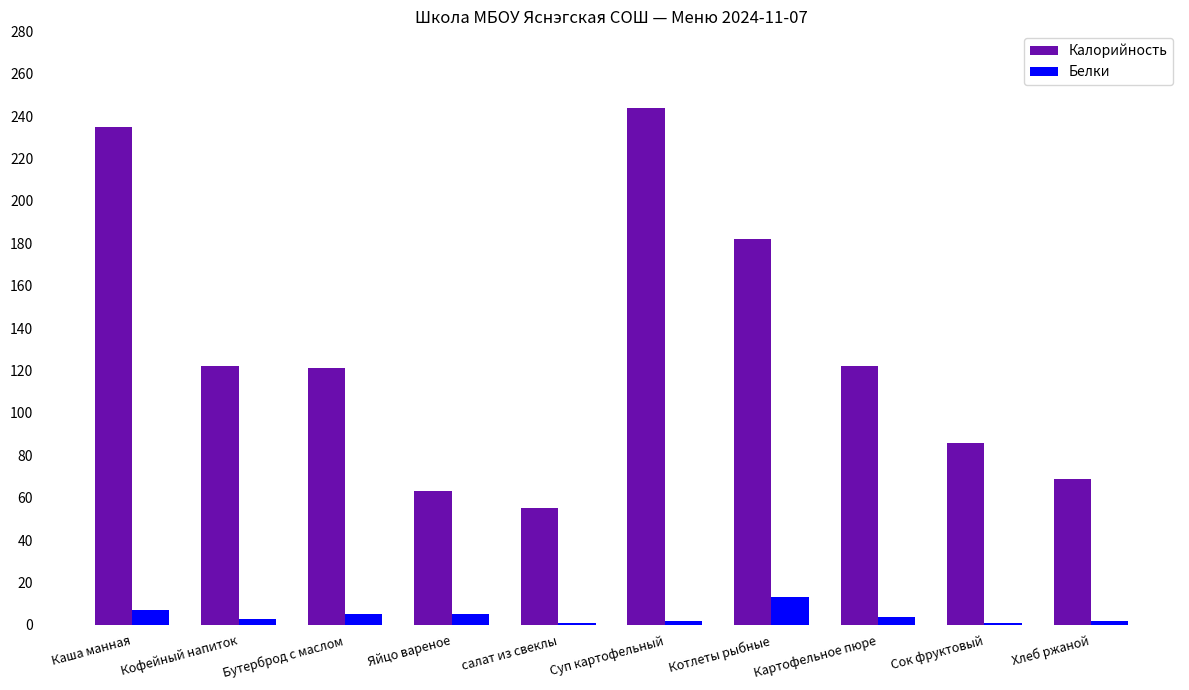

What is the maximum value for Белки?

13